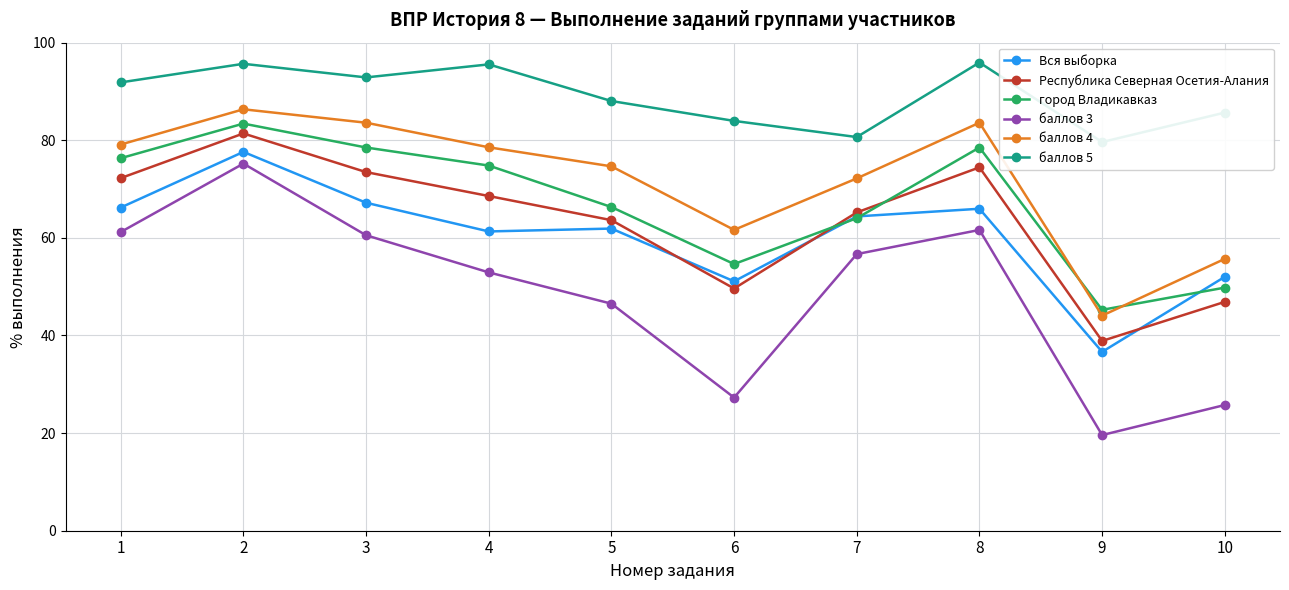

What is the greatest value displayed?

95.9